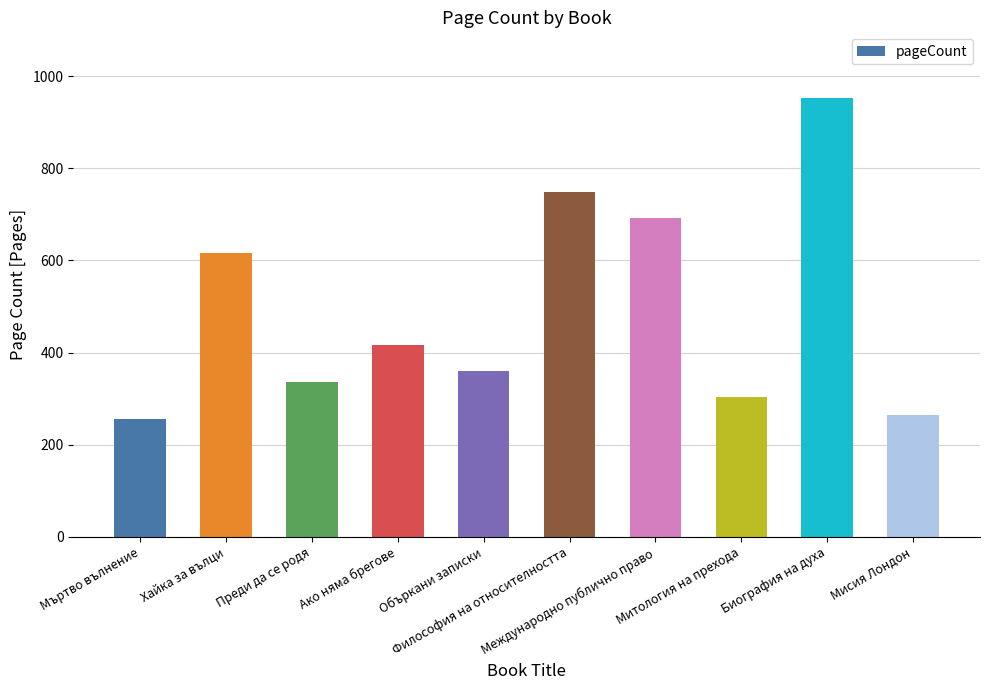

What position from the left is Объркани записки?

5